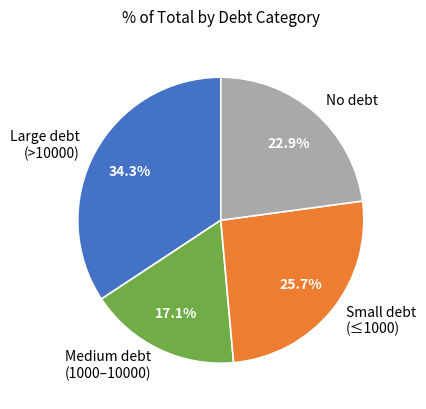

Which has a higher value, Medium debt (1000–10000) or No debt?

No debt